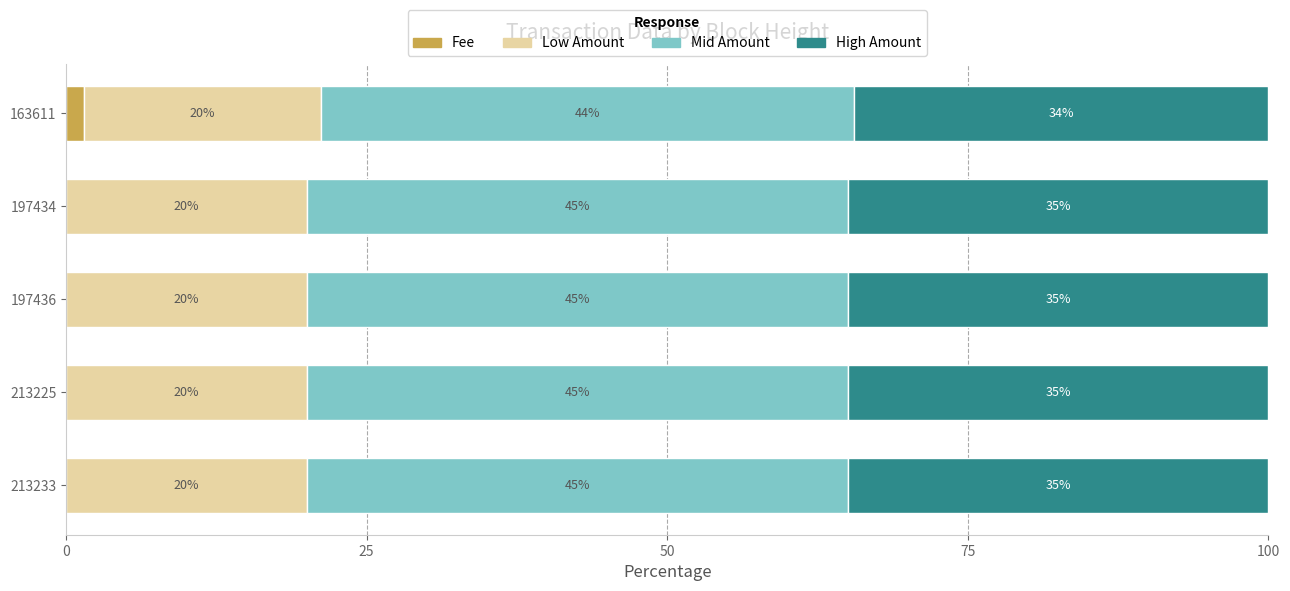

At which label does Fee reach its peak?

163611